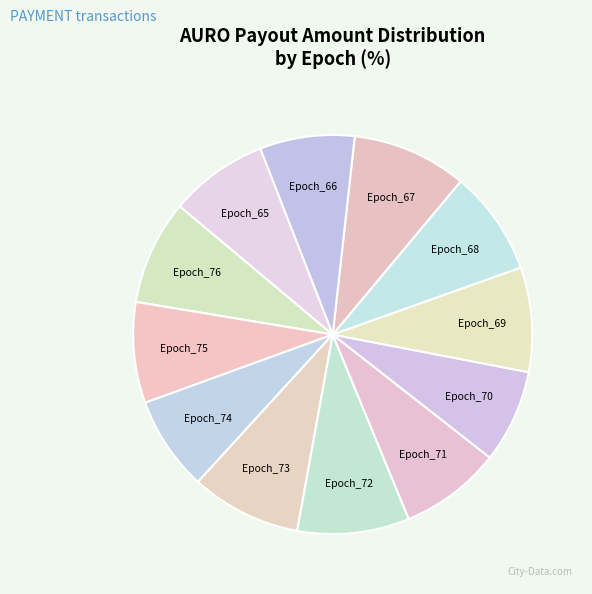

Do Epoch_66 and Epoch_69 together represent more than half of the pie?

No